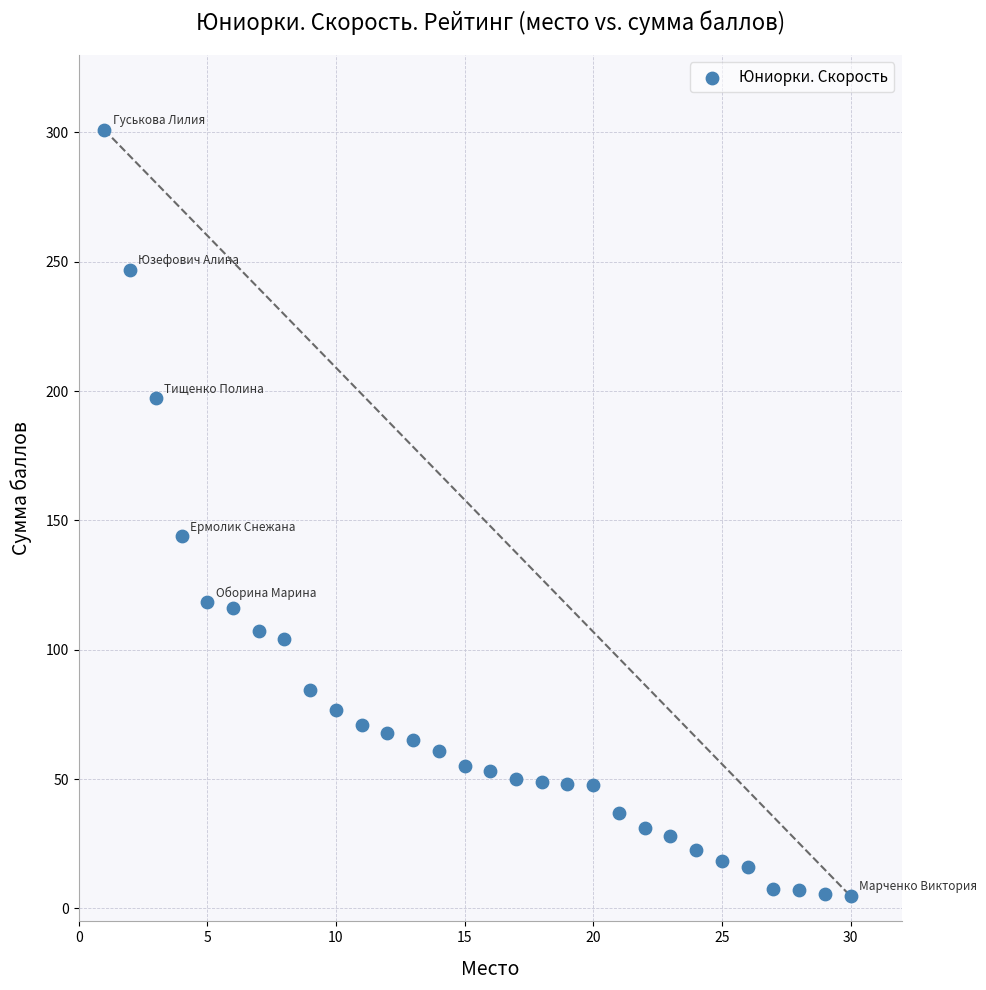

What is the range of Y values (max minus min)?

296.2